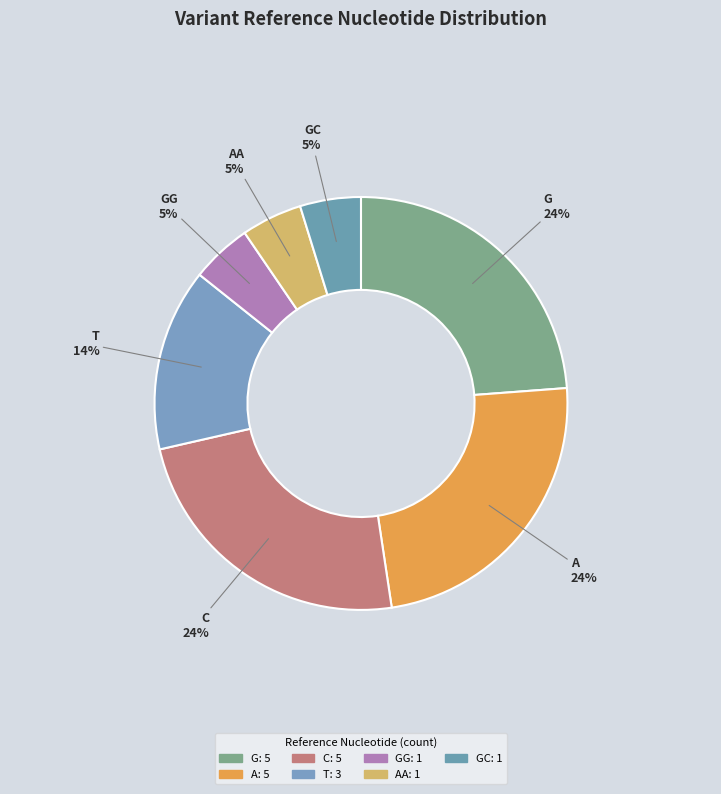

How many segments does this pie chart have?

7